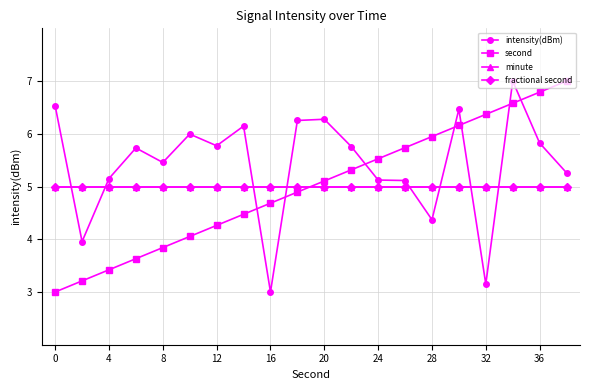

At how many categories does at least one series exceed 4?

20